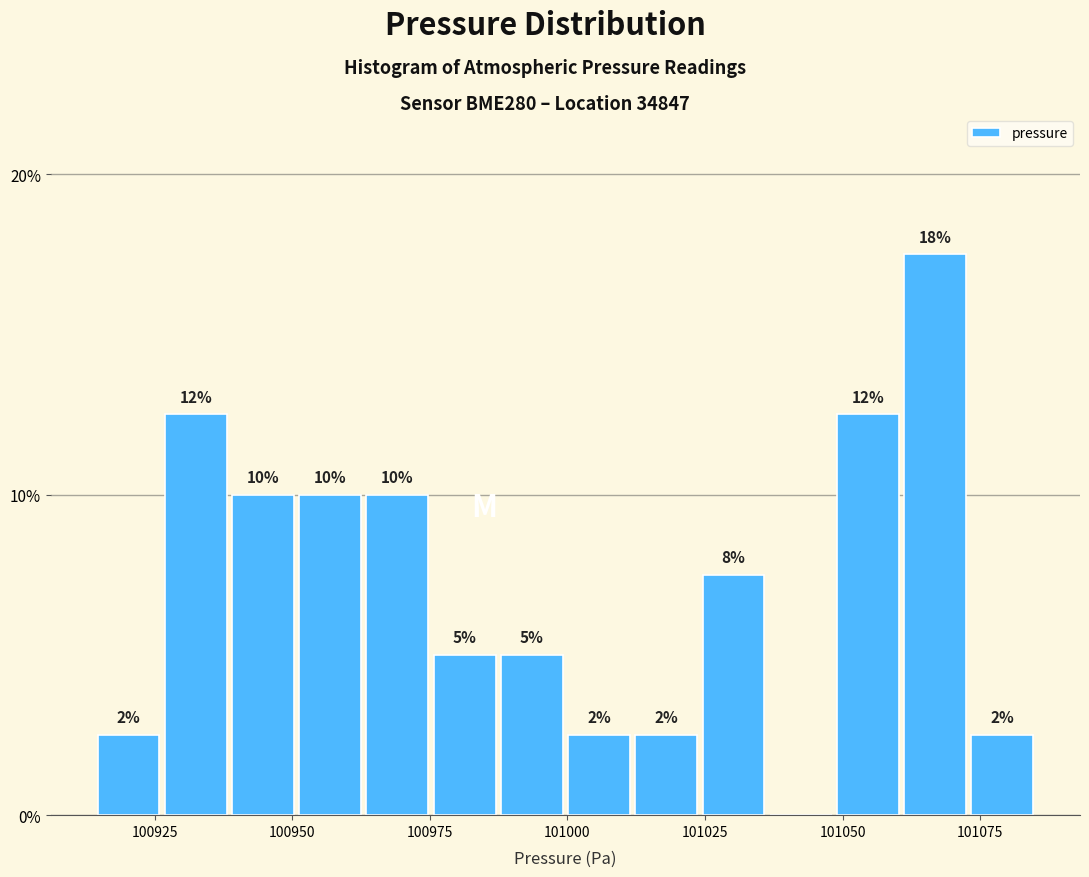

Read against the x-axis, roughly where is the centre of the tallest bar?

101065